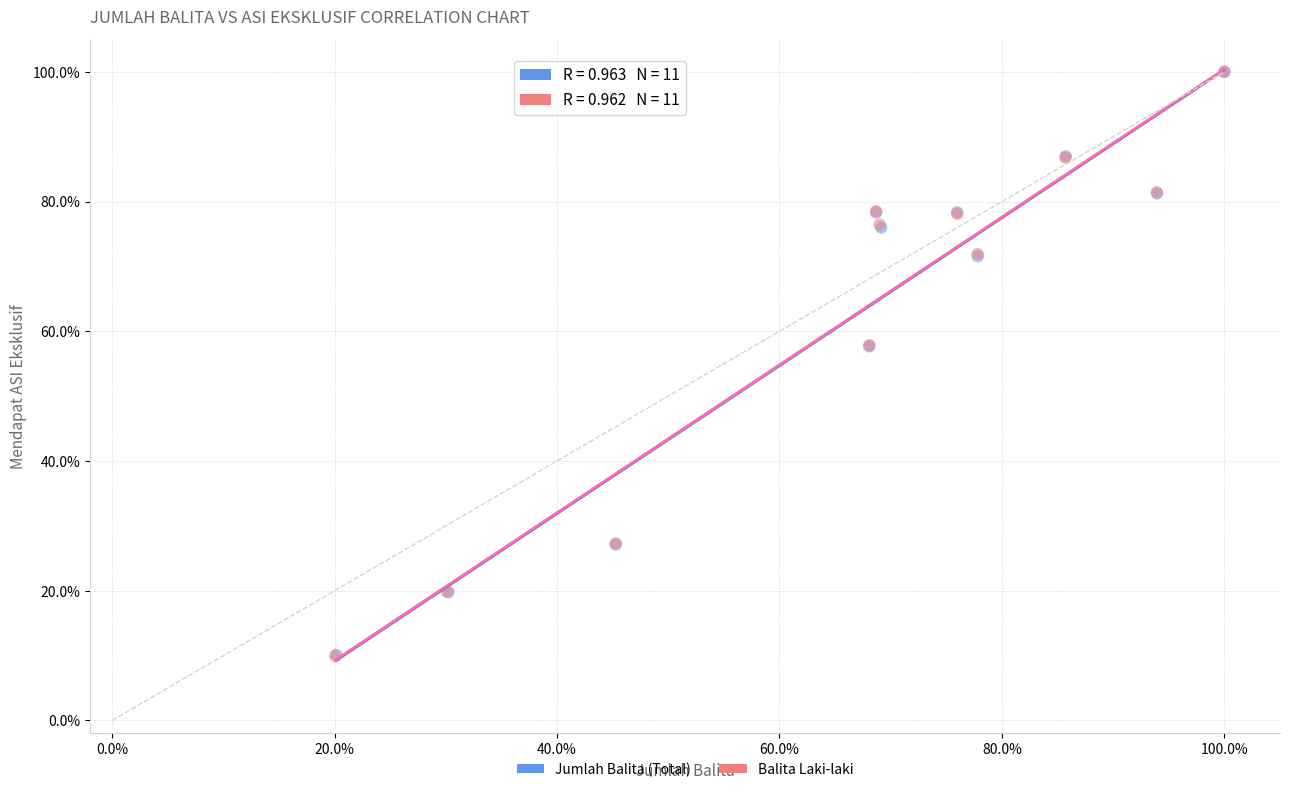

Which series has the widest spread of Y values?

Balita Laki-laki